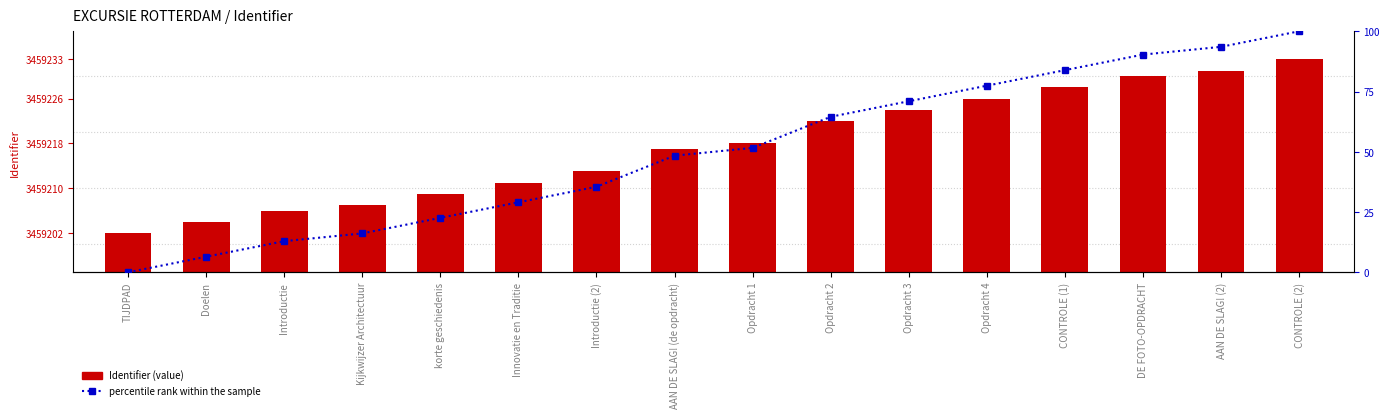

Does the chart contain stacked bars?

No